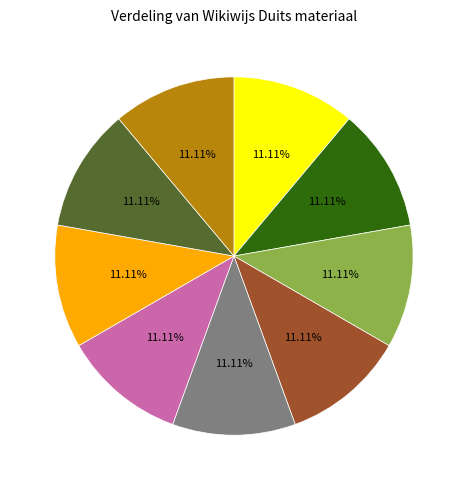

Is there a majority slice in this chart?

No